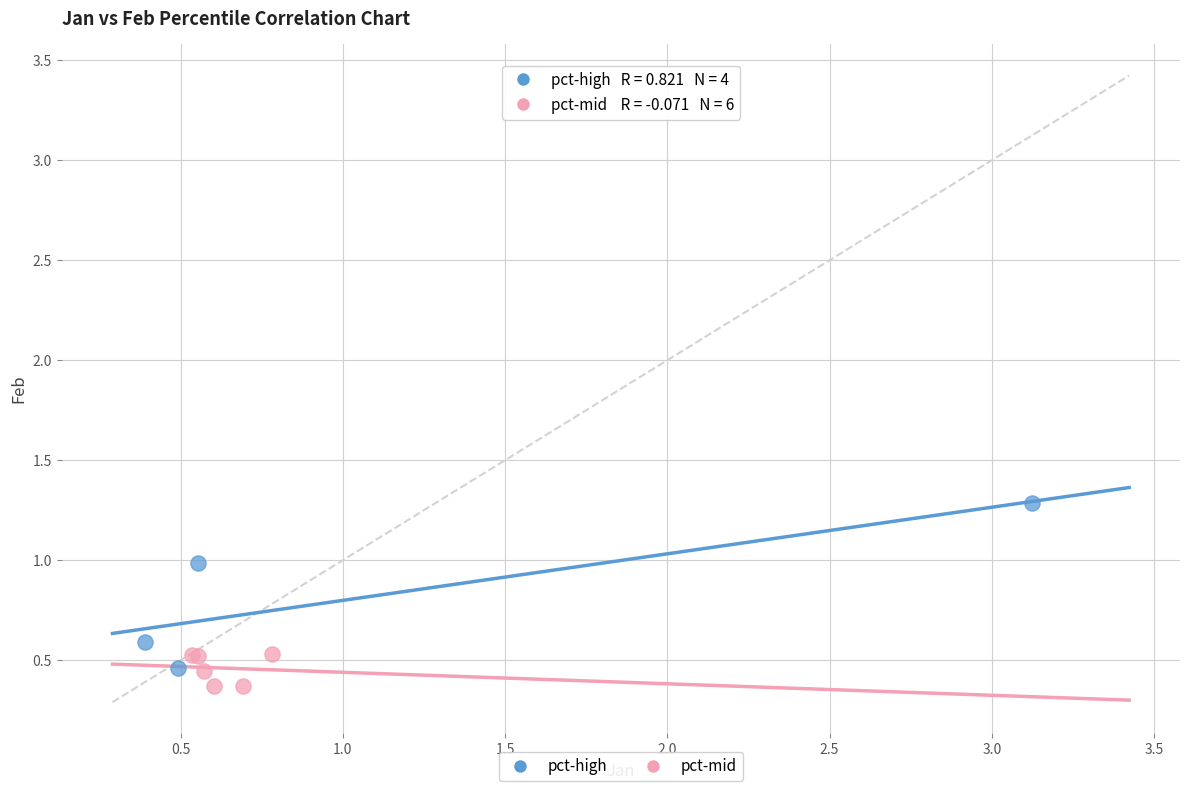

Which series has the largest Y range (max minus min)?

pct-high